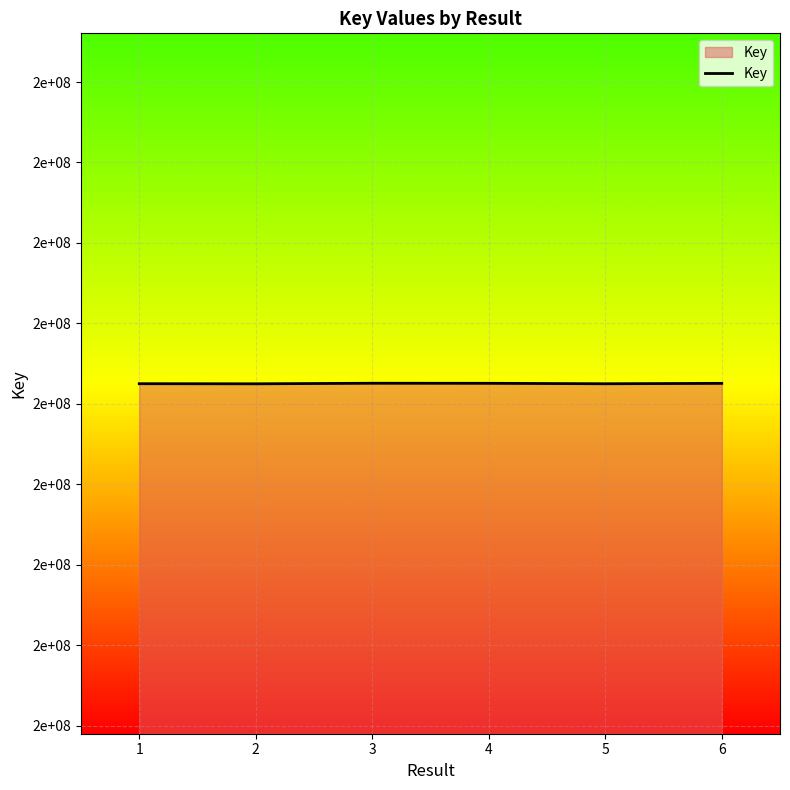

How many data points does each series have?

6